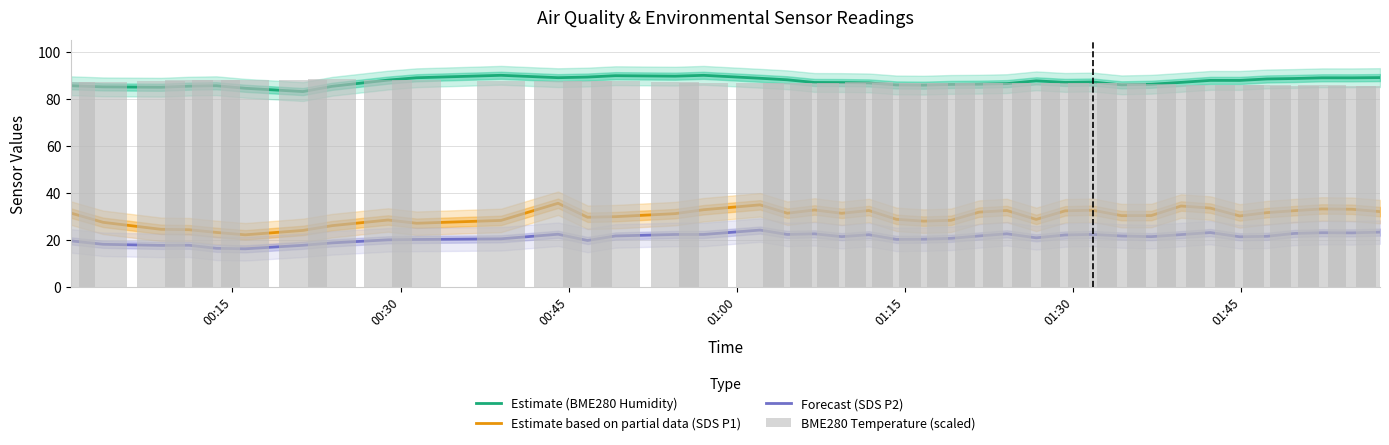

What are all the series names shown in the legend?

Estimate (BME280 Humidity), Estimate based on partial data (SDS P1), Forecast (SDS P2), BME280 Temperature (scaled)